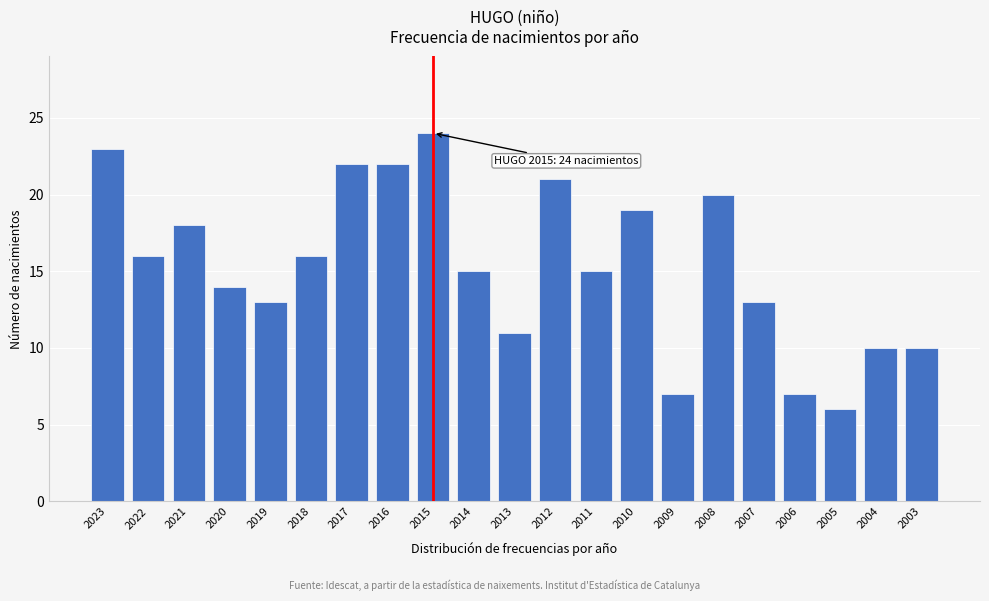

Reading left to right, extract all data points from this chart.

2023=23	2022=16	2021=18	2020=14	2019=13	2018=16	2017=22	2016=22	2015=24	2014=15	2013=11	2012=21	2011=15	2010=19	2009=7	2008=20	2007=13	2006=7	2005=6	2004=10	2003=10